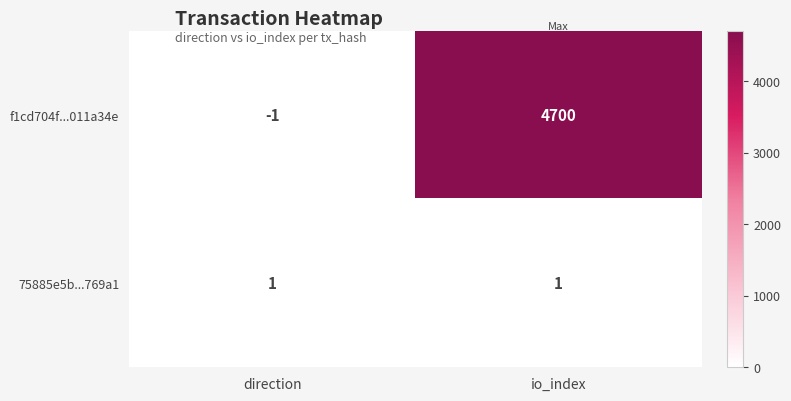

Which series has the largest range (max minus min)?

f1cd704f...011a34e